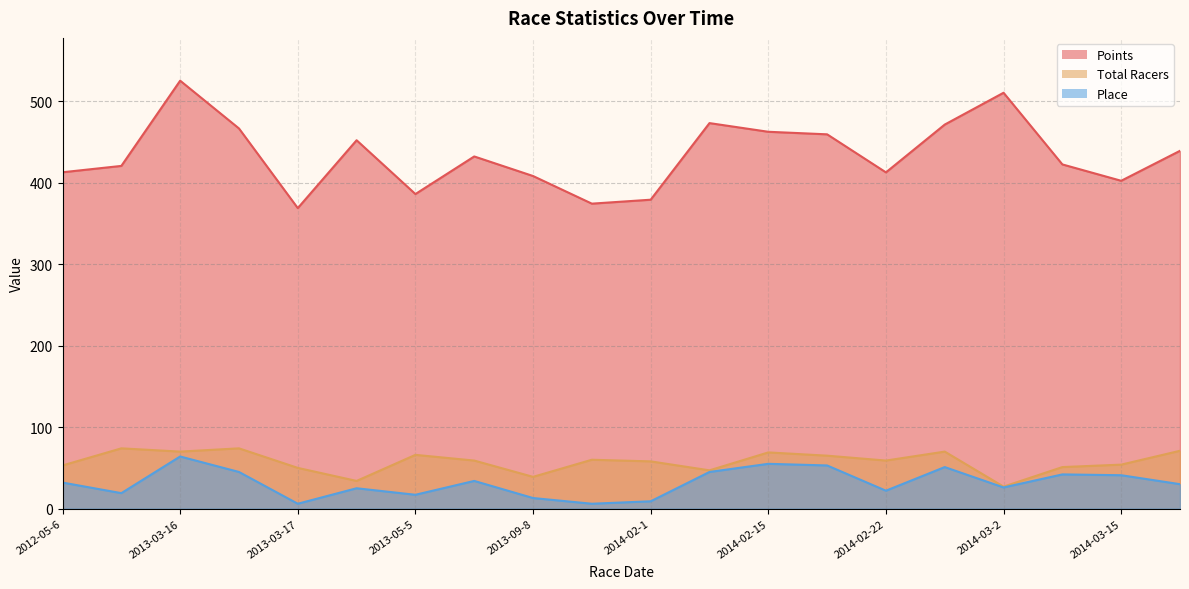

What is the difference between the highest and lowest values at 2013-05-5?

369.2